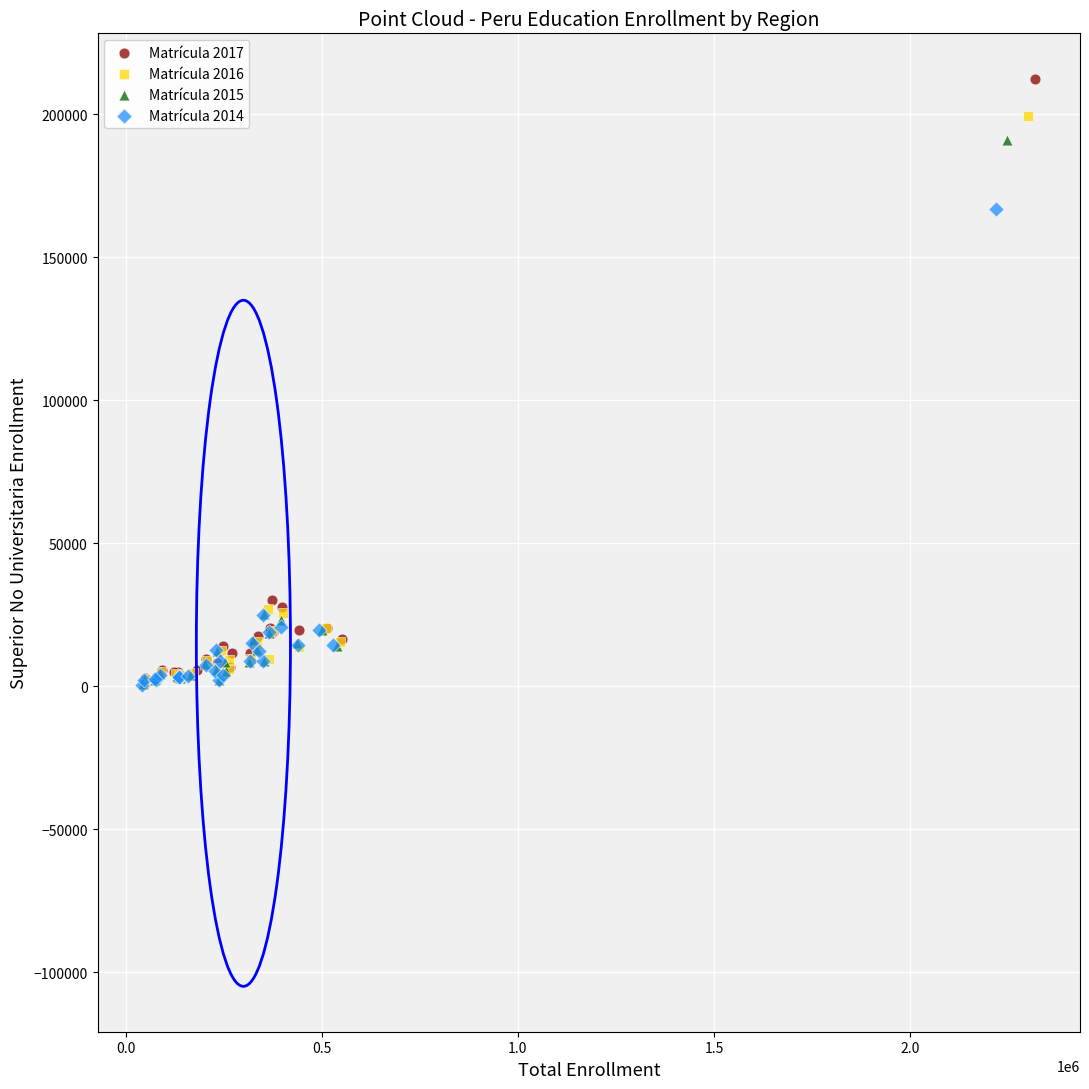

What are all the series names shown in the legend?

Matrícula 2017, Matrícula 2016, Matrícula 2015, Matrícula 2014